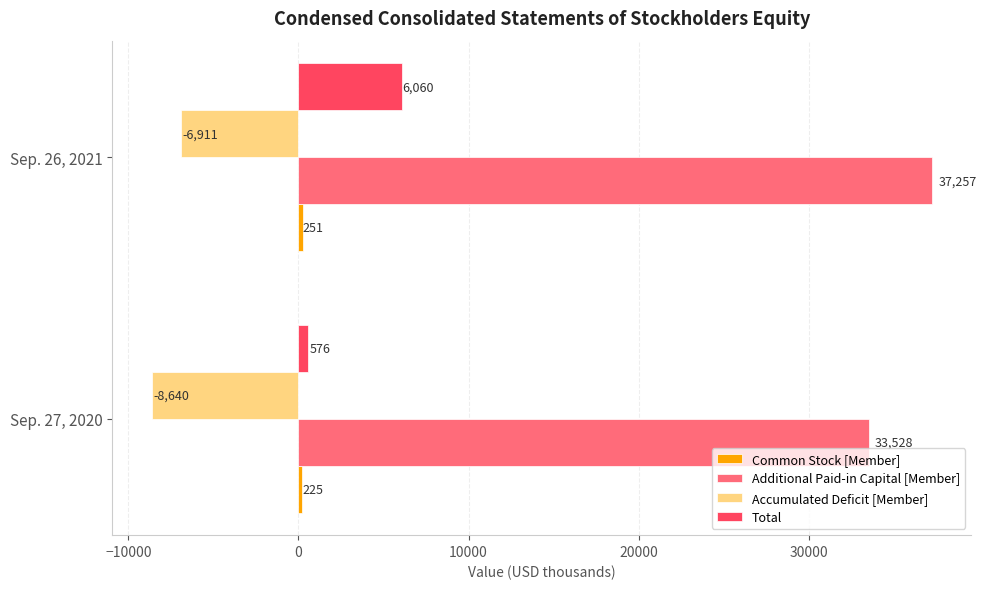

Where is Additional Paid-in Capital [Member] nearest to the value 35392?

Sep. 27, 2020